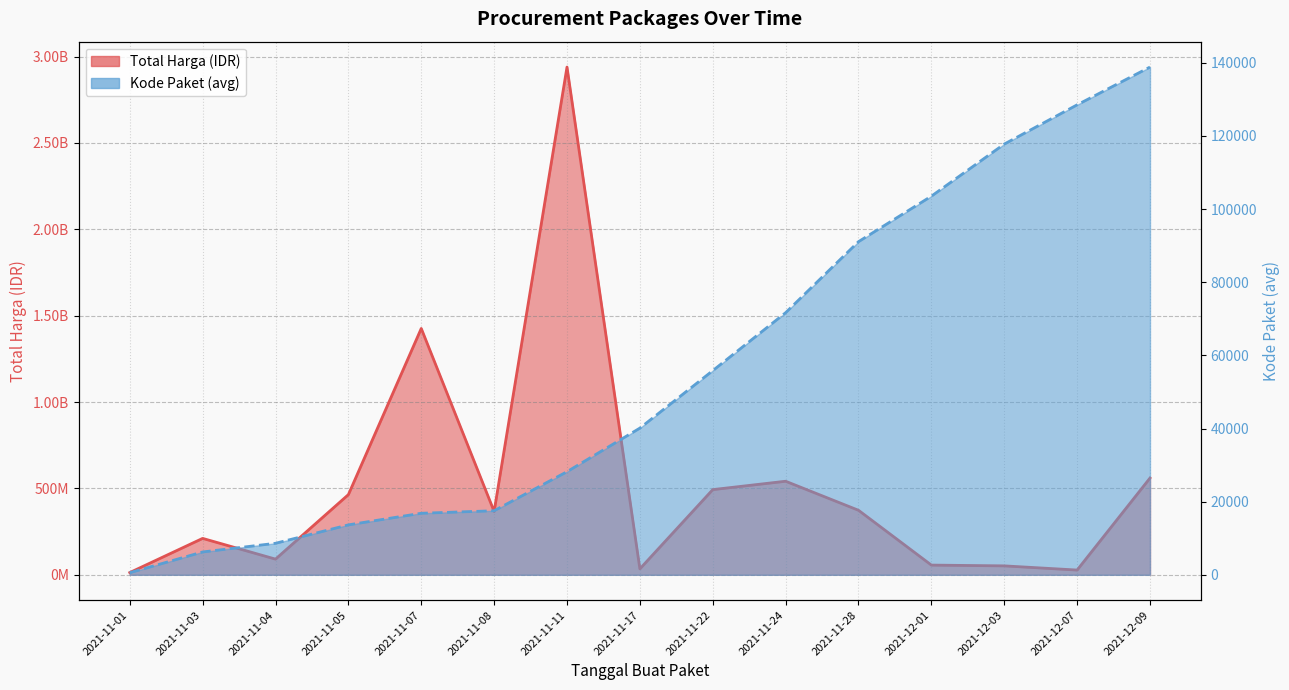

The value of Kode Paket (avg) at 2021-11-17 is 40112.0. True or false?

True